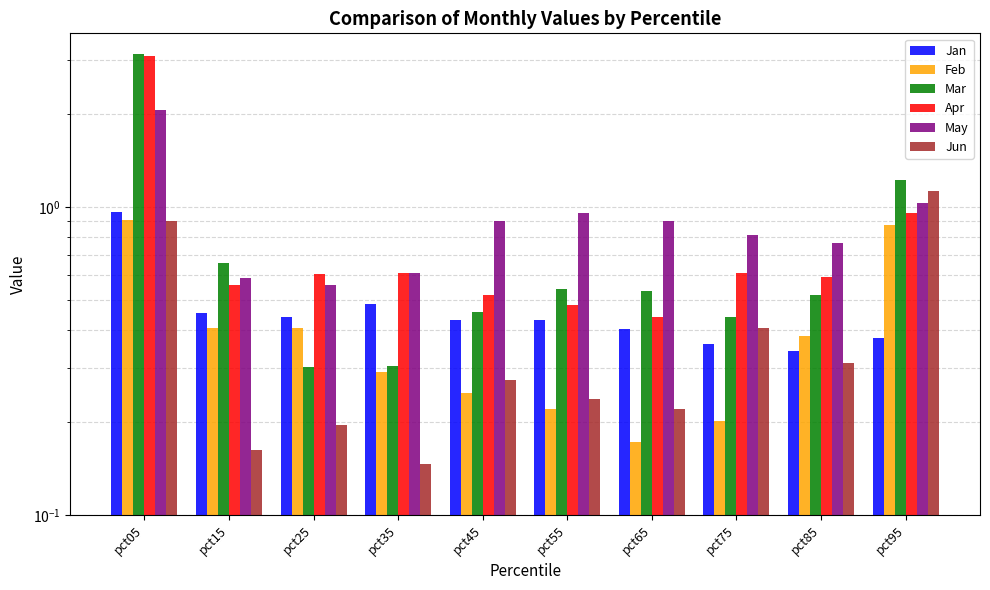

At which label does Jan reach its peak?

pct05